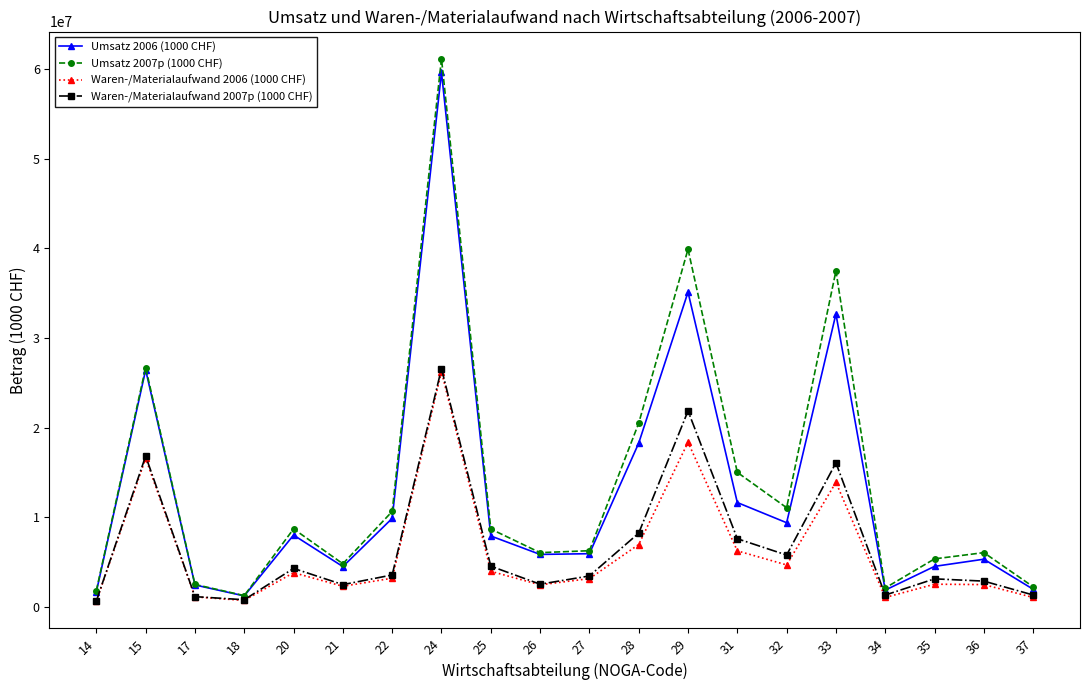

Which series has the largest range (max minus min)?

Umsatz 2007p (1000 CHF)